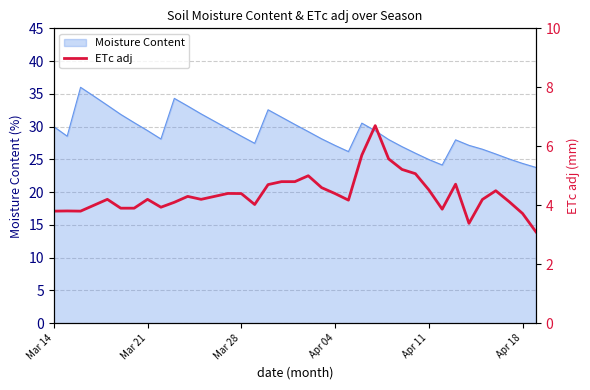

What is the maximum value for Moisture Content?

36.0